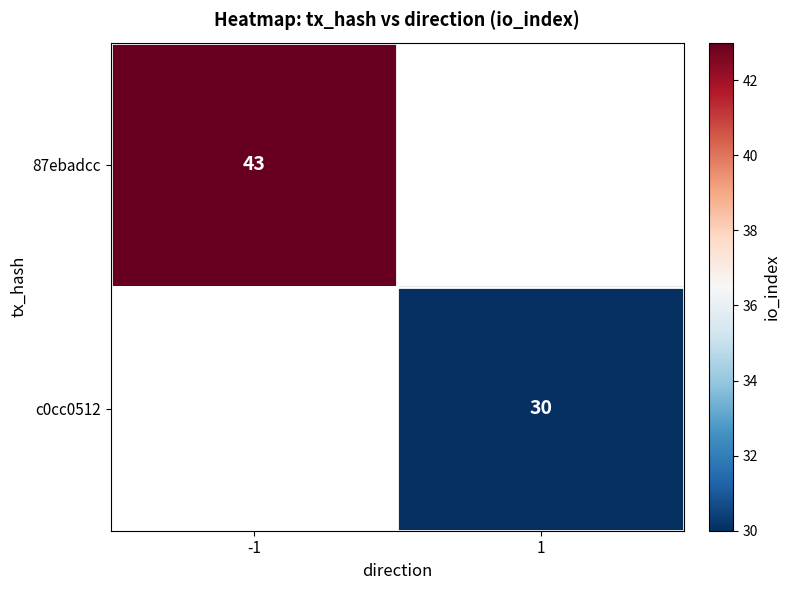

True or false: 87ebadcc has a value of 17 at -1.

False